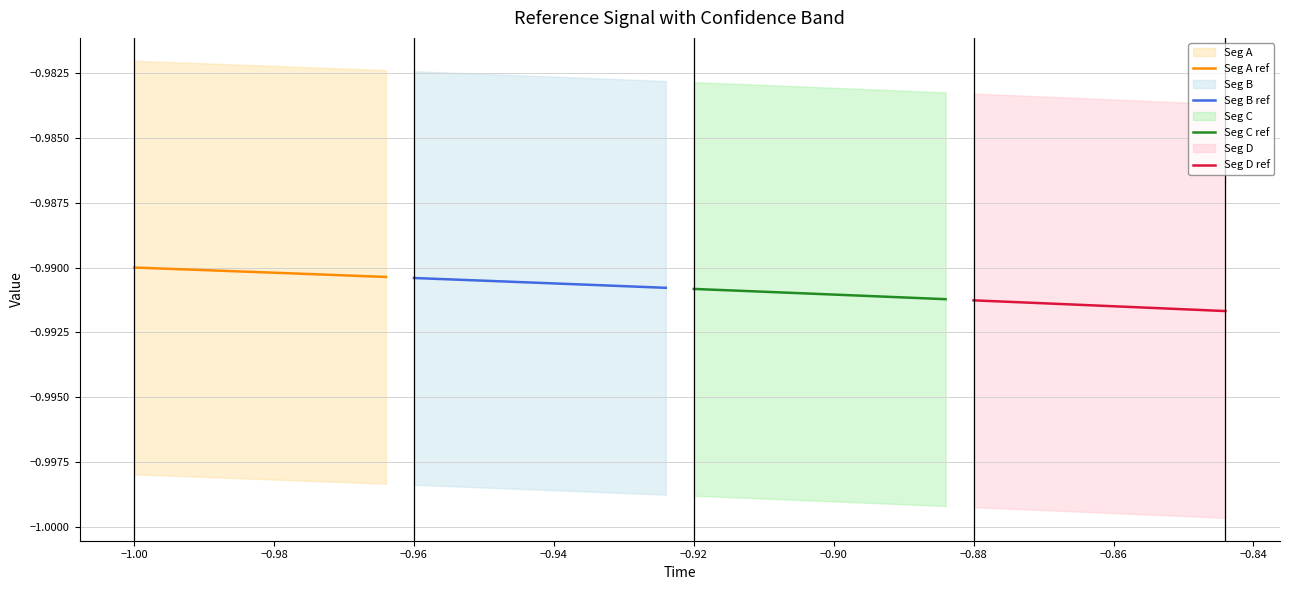

True or false: Seg D ref has more than 1 interior local peaks.

False